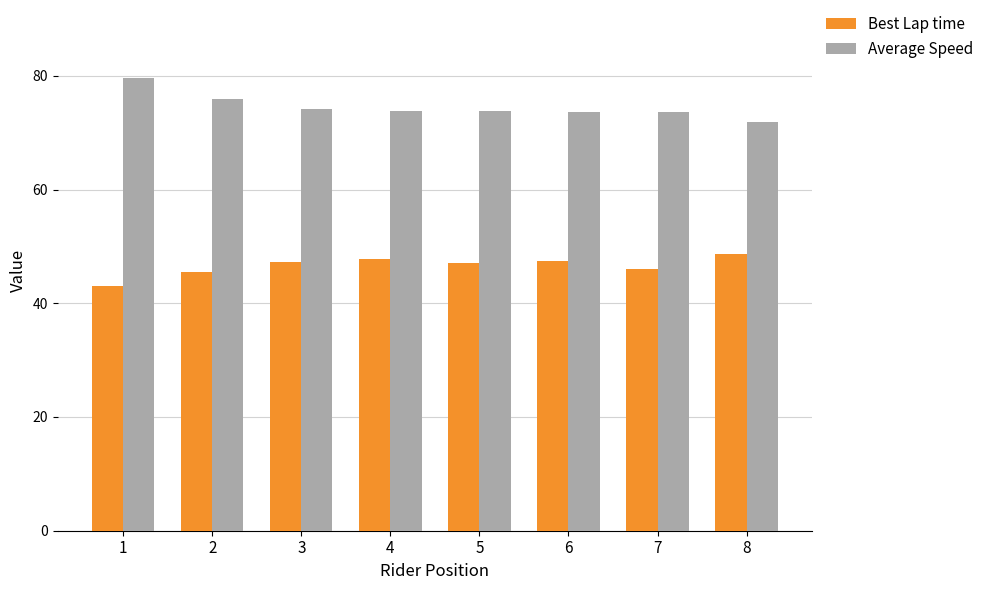

What is the difference between the Best Lap time values at 3 and 7?

1.2